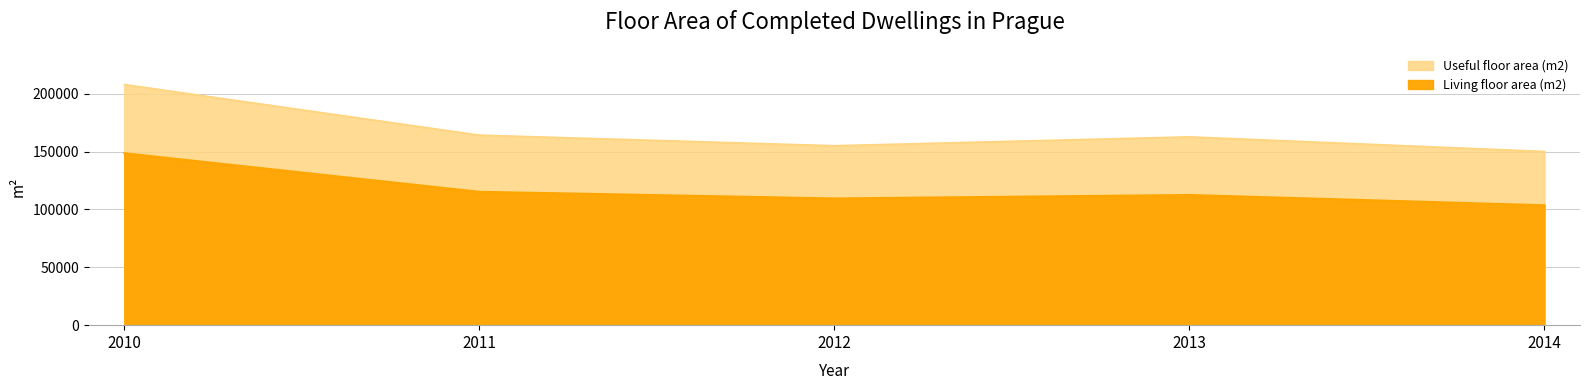

Between 2010 and 2013, which series saw the biggest shift?

Useful floor area (m2)